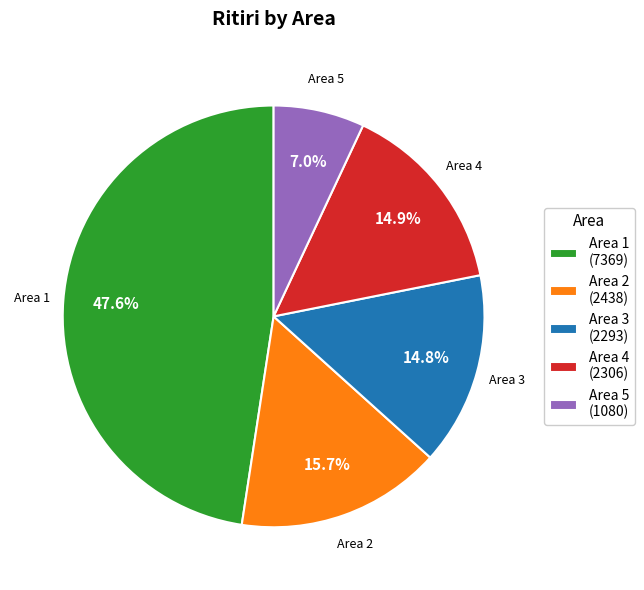

Which has a higher value, Area 5 (1080) or Area 1 (7369)?

Area 1 (7369)